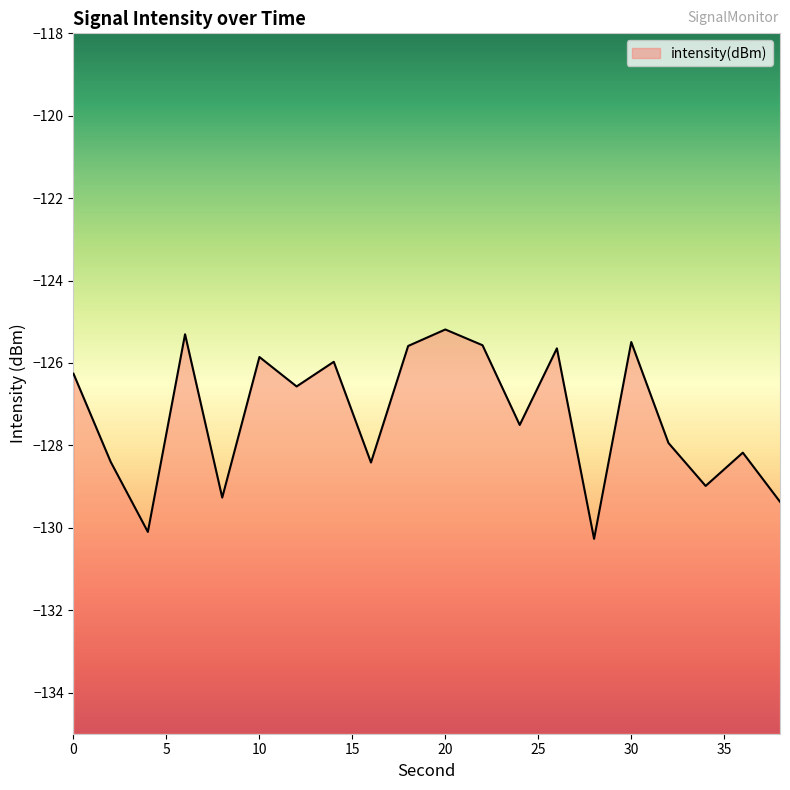

Between 2 and 28, which is larger?

2